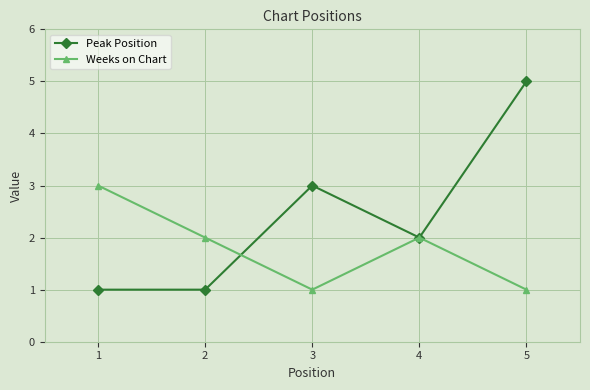

The value of Peak Position at 5 is 5. True or false?

True